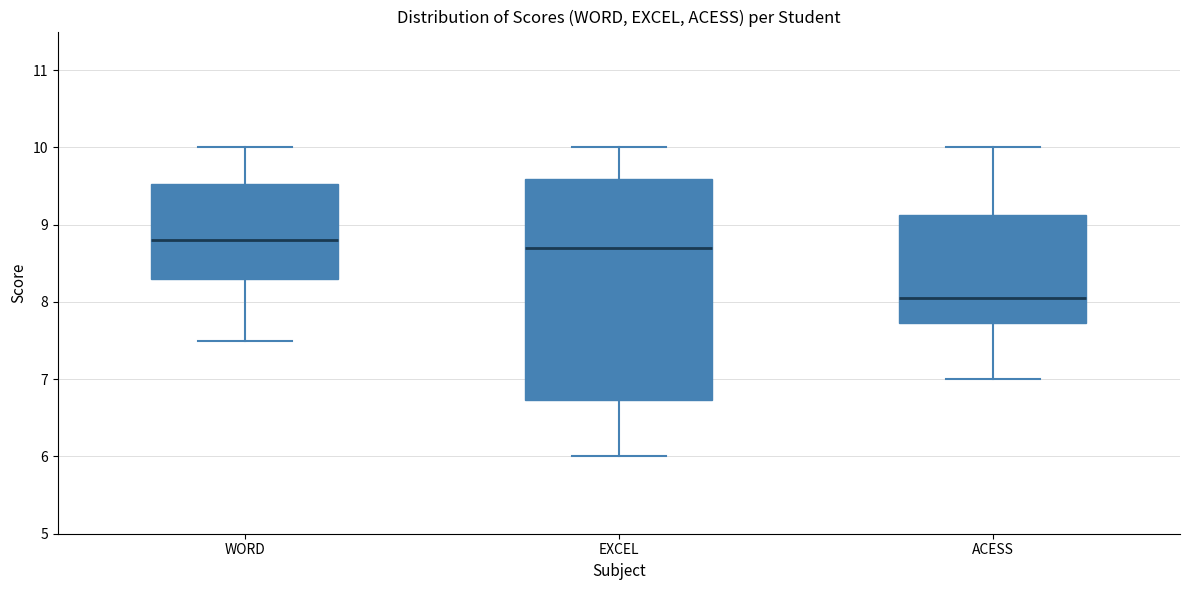

Comparing the boxes themselves (not the whiskers), which one is the tallest?

EXCEL